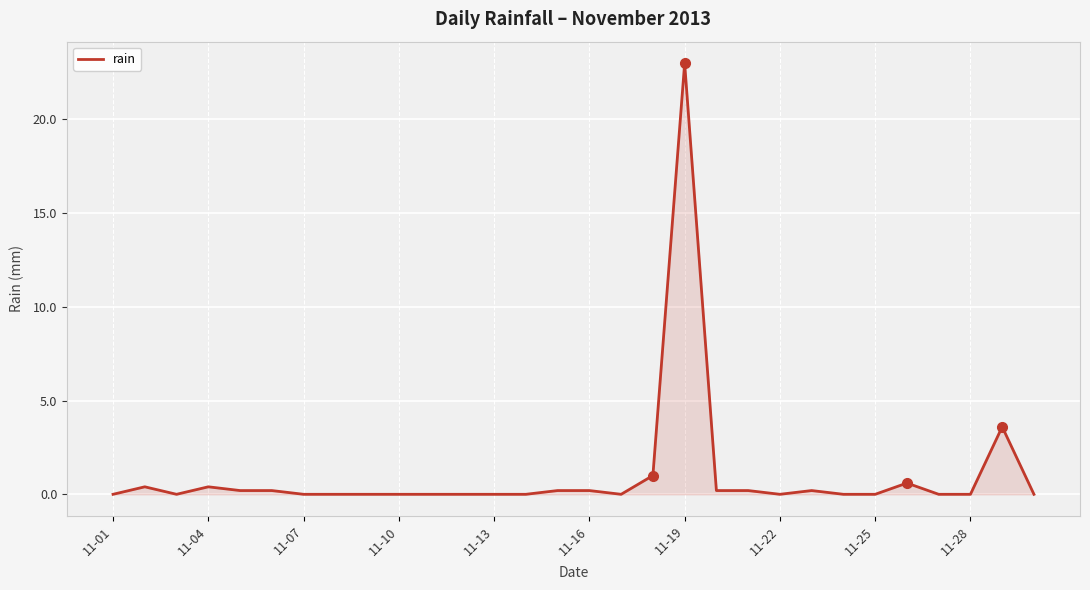

What is the greatest value displayed?

23.0